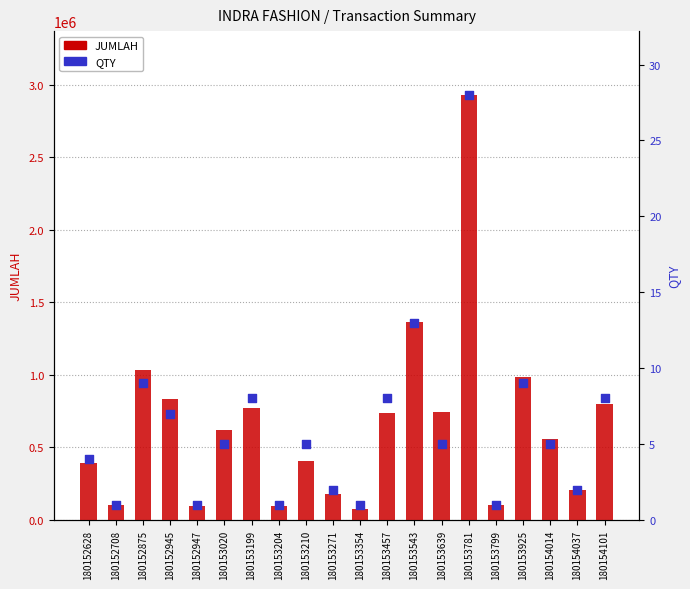

Is the value of JUMLAH at 180153210 greater than the value of QTY at 180152947?

Yes